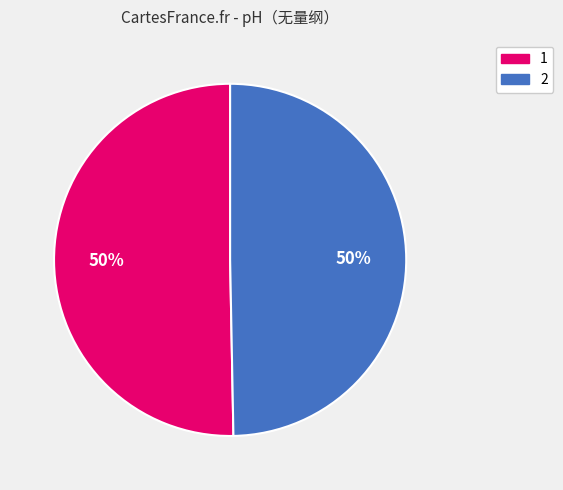

True or false: 2 accounts for 50% of the total.

True